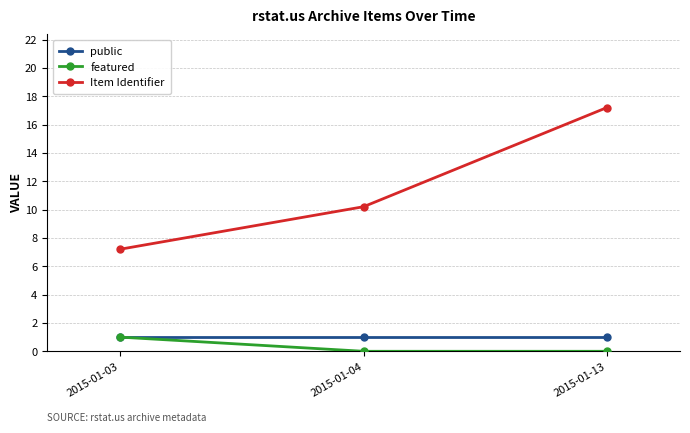

Which category has the highest value in the featured series?

2015-01-03